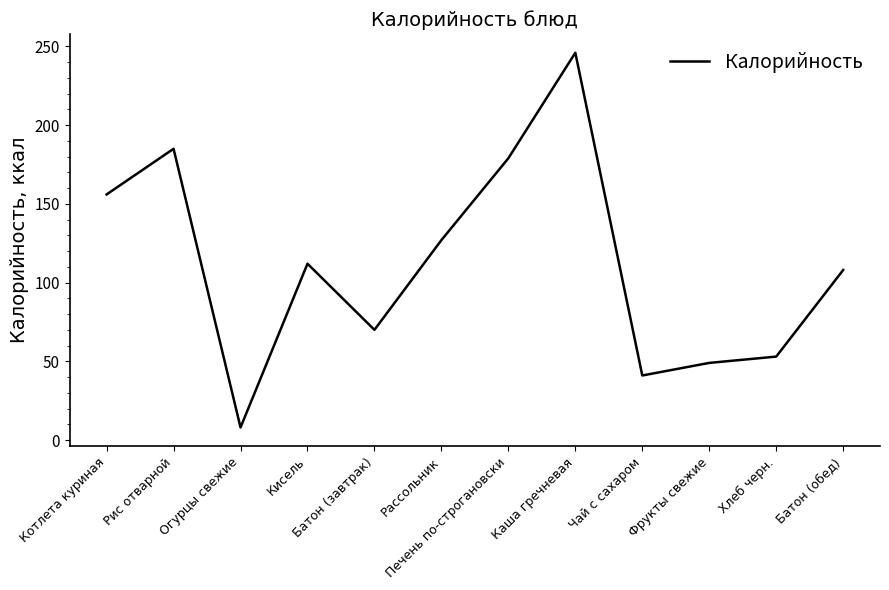

Is it true that the value at Фрукты свежие is 29?

False